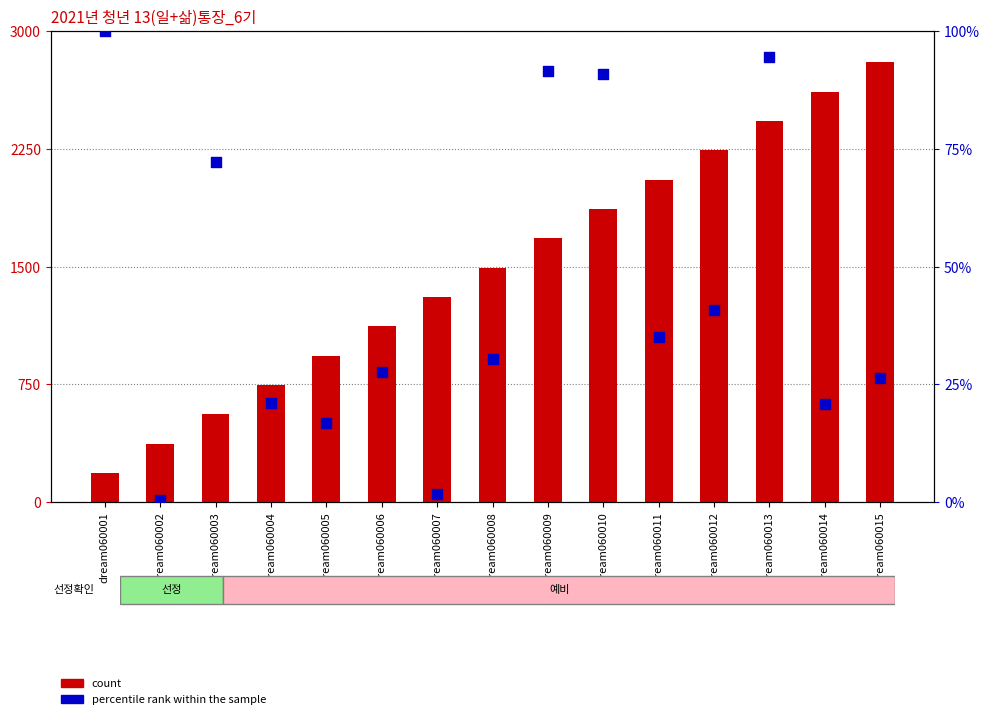

Which series reaches the maximum Y coordinate?

count